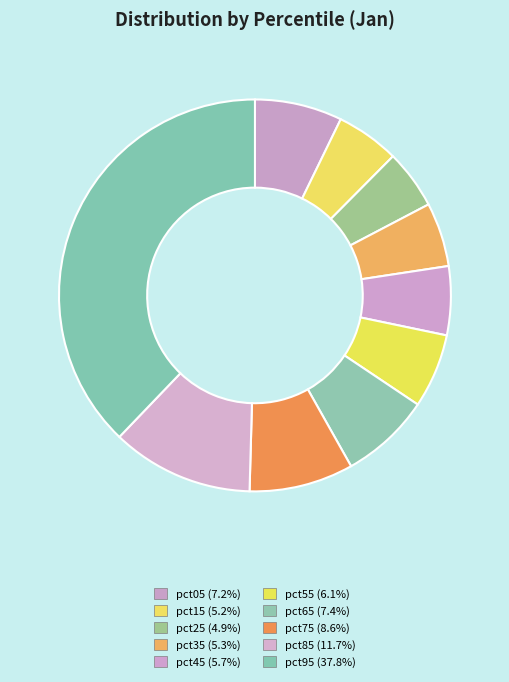

Which slice is the largest?

pct95